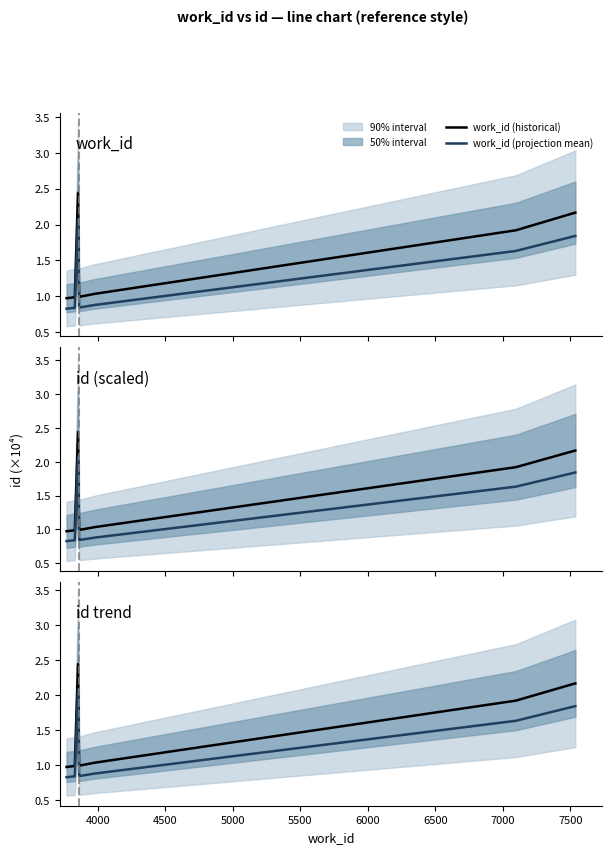

Reading right to left, extract all data points from this chart.

work_id (historical): 2.2	2.2	1.9	1.0	1.0	1.0	2.4	1.0	1.0	1.0
work_id (projection mean): 1.8	1.8	1.6	0.9	0.8	0.8	2.1	0.8	0.8	0.8
id (historical): 2.2	2.2	1.9	1.0	1.0	1.0	2.4	1.0	1.0	1.0
id (projection mean): 1.8	1.8	1.6	0.9	0.8	0.8	2.1	0.8	0.8	0.8